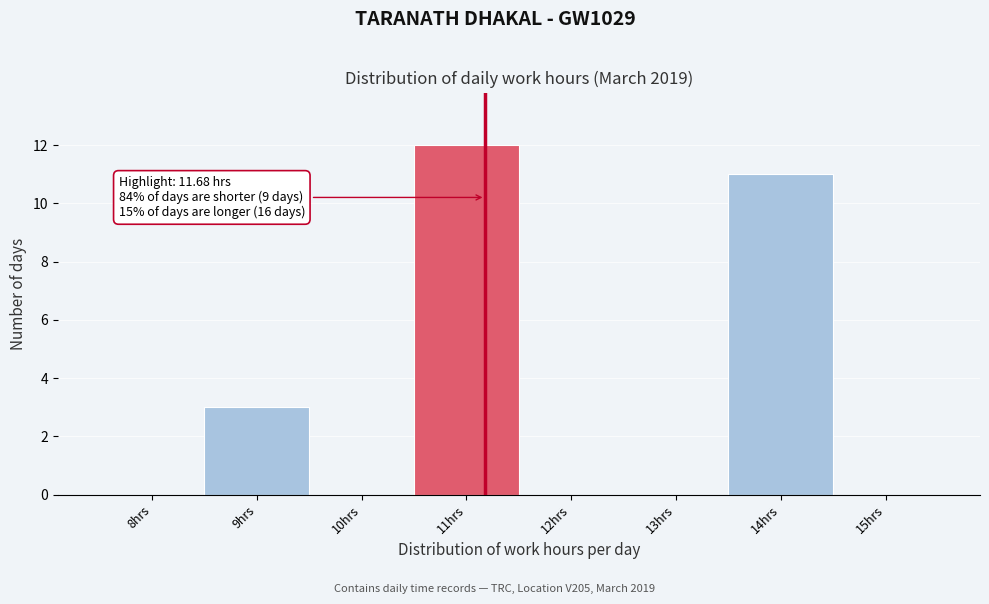

Reading right to left, extract all data points from this chart.

15hrs=0	14hrs=11	13hrs=0	12hrs=0	11hrs=12	10hrs=0	9hrs=3	8hrs=0